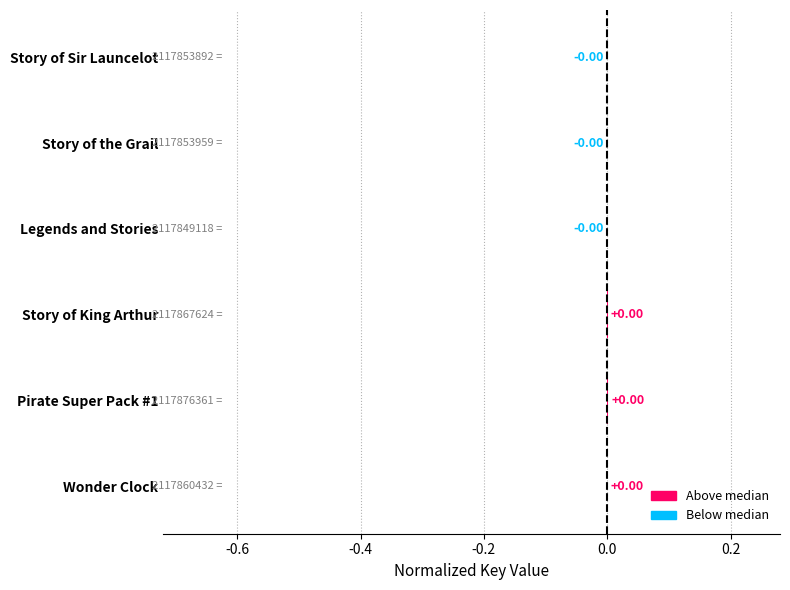

Are the bars horizontal?

Yes